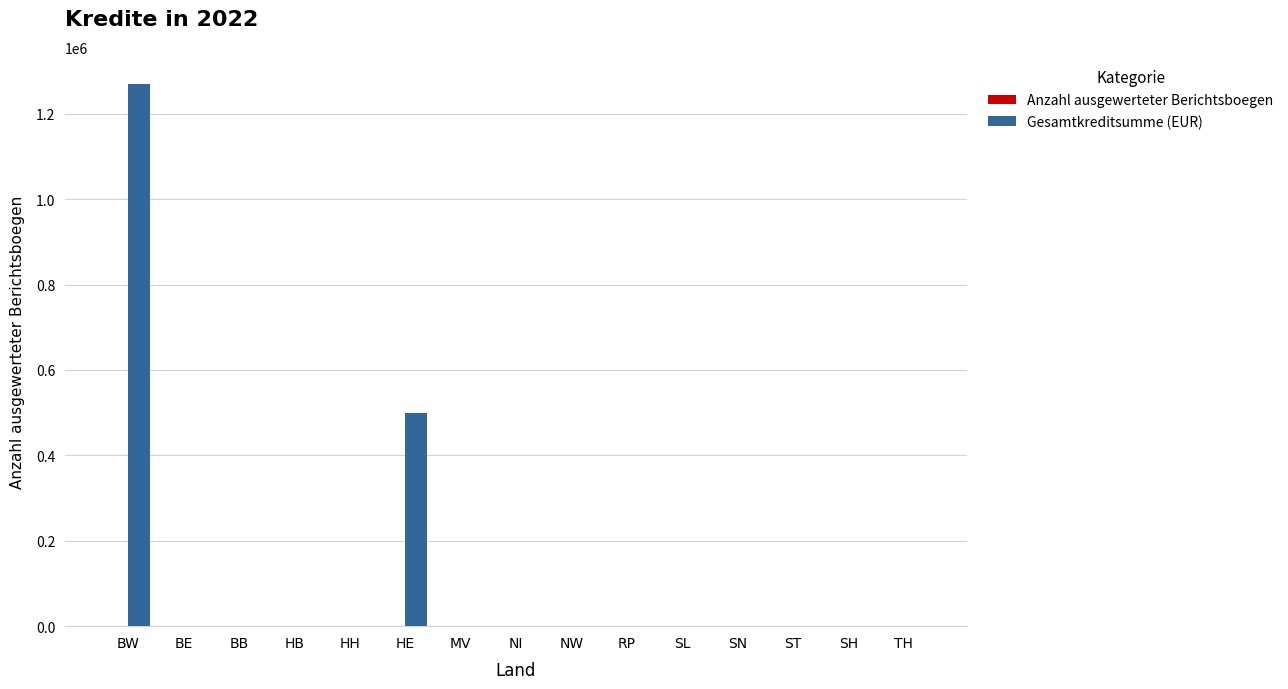

What is the highest value of the Gesamtkreditsumme (EUR) series?

1270000